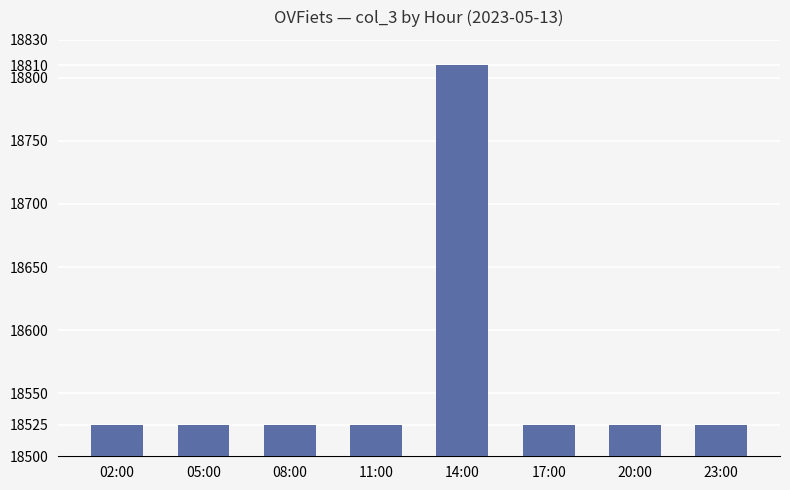

What is the value of the 4th bar from the left?

18525